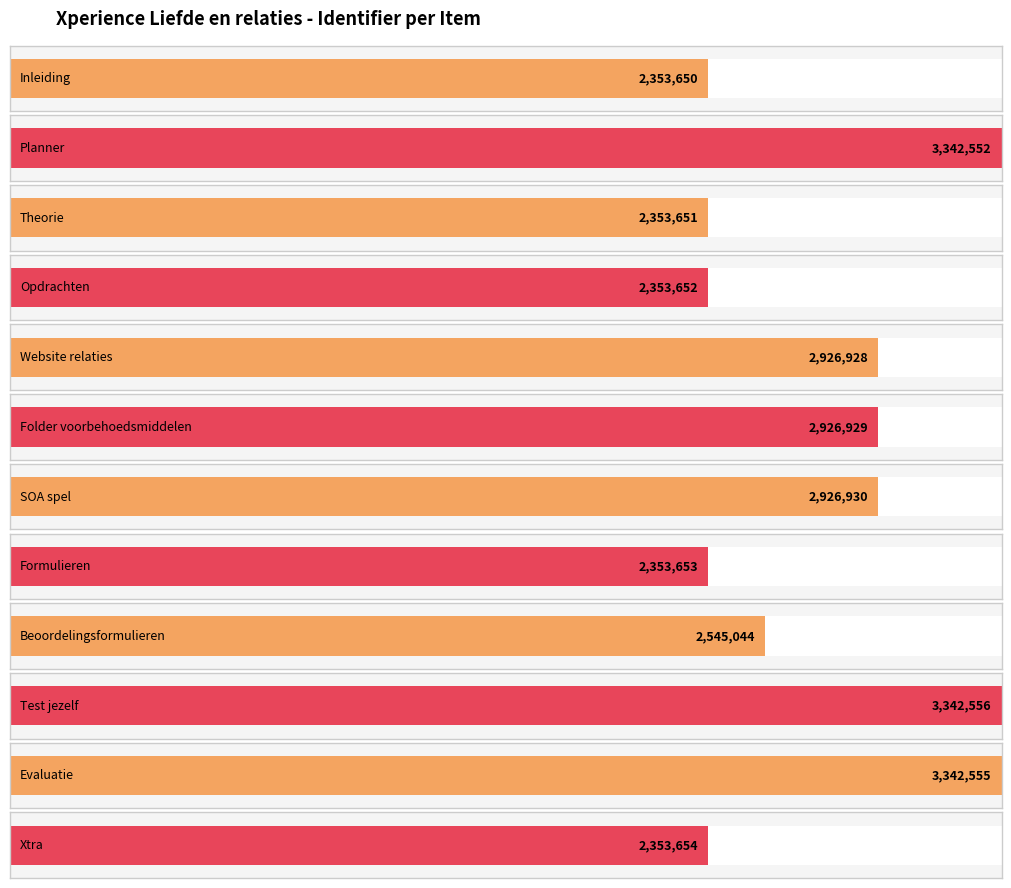

Where is the data nearest to the value 2848103?

Website relaties